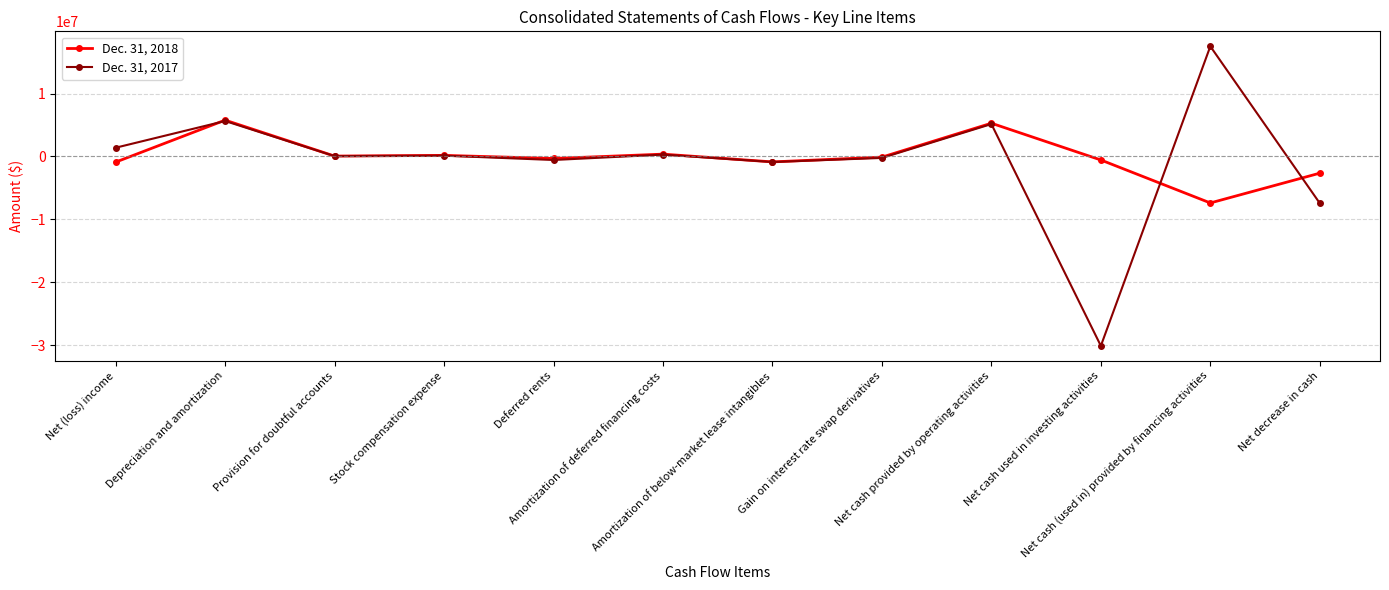

Which series has the largest total across all categories?

Dec. 31, 2018